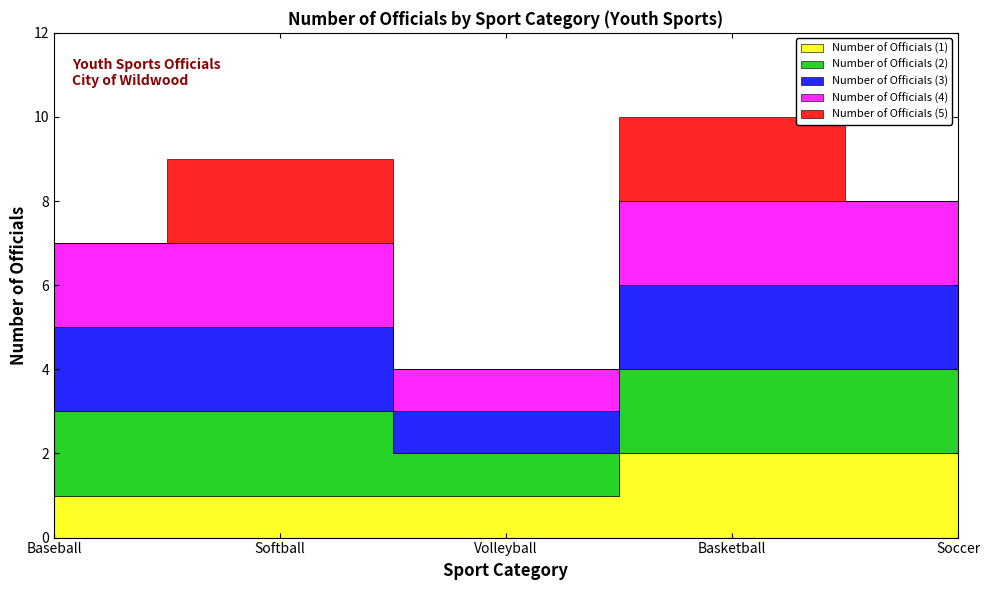

What is the value of the Number of Officials (4) point at the 3rd from the left?

1